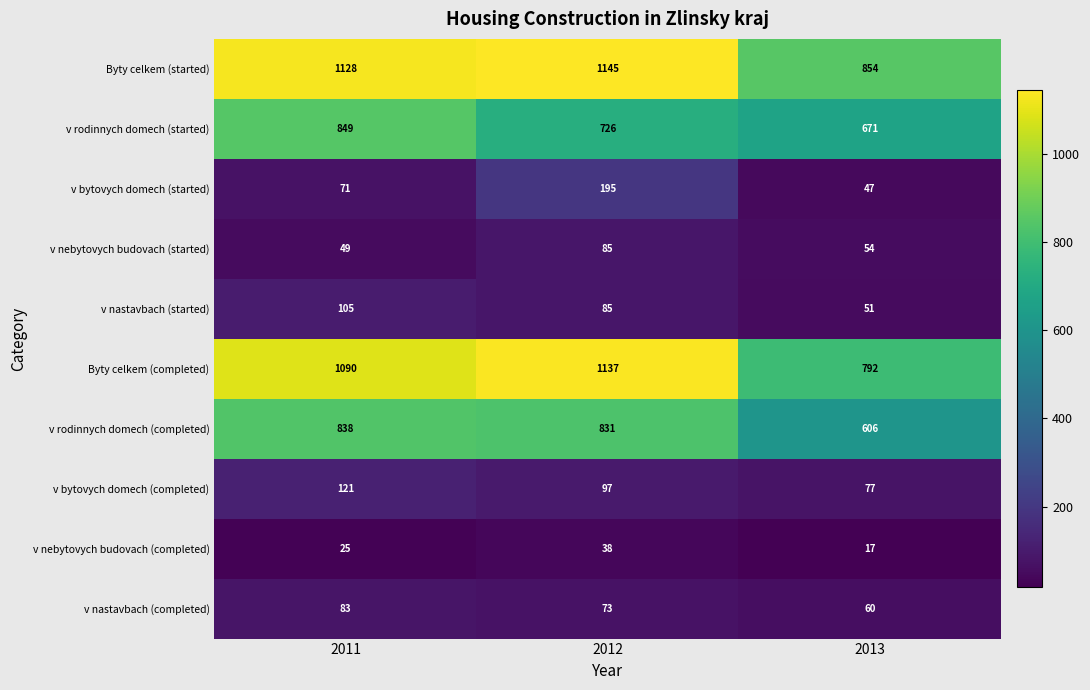

What is the average value of the v rodinnych domech (completed) series?

758